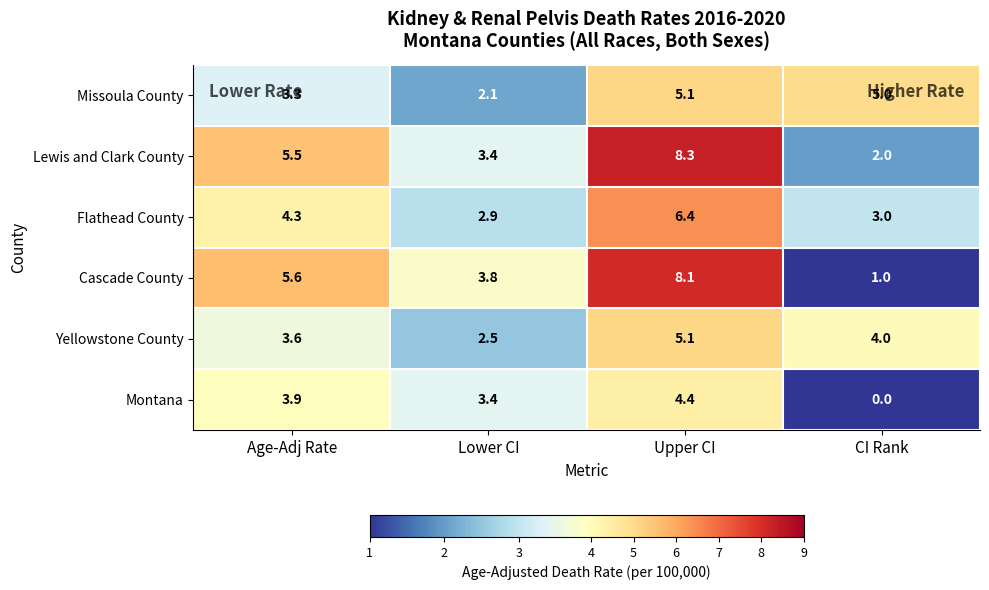

At which category is the sum across all series the highest?

Upper CI